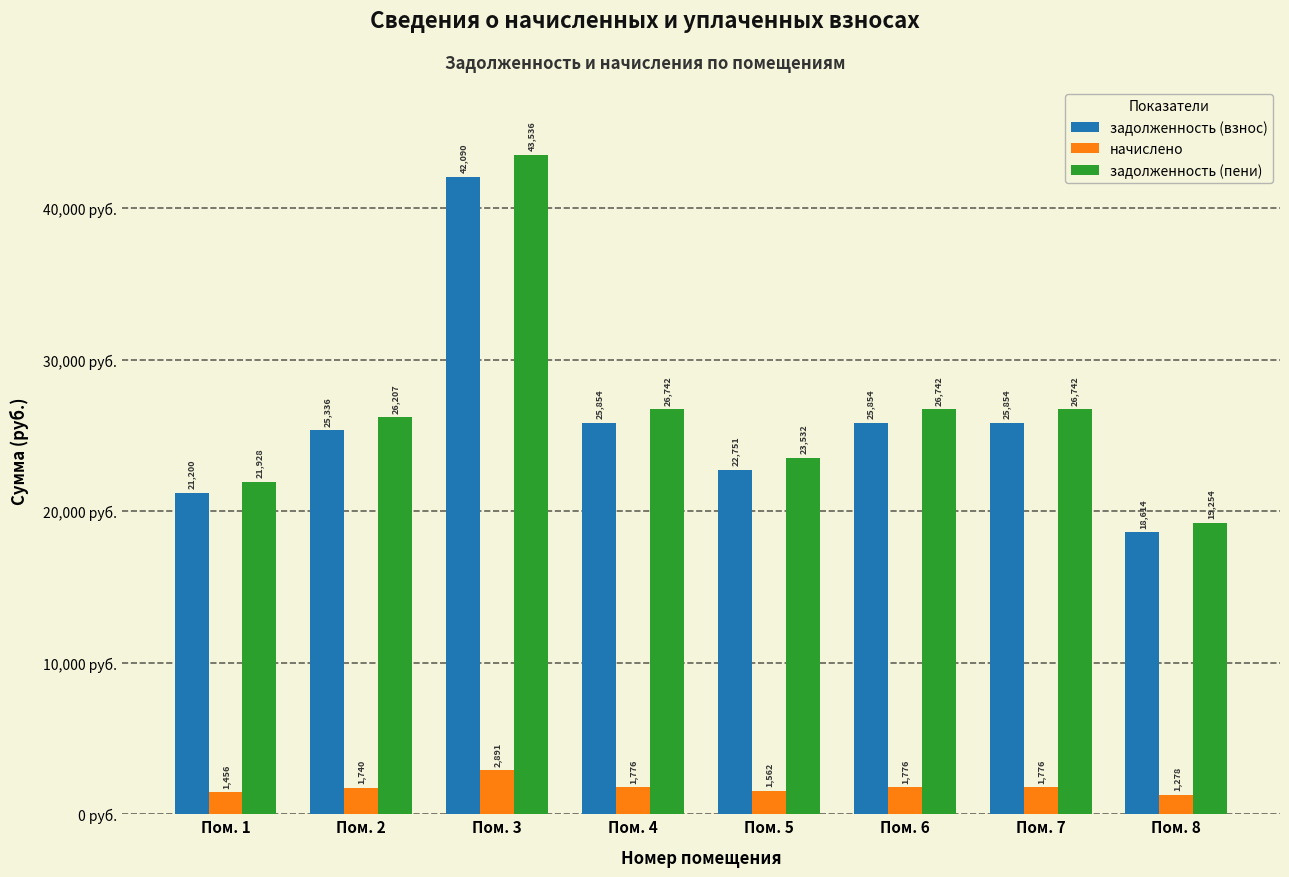

What value does the начислено series have at Пом. 4?

1776.0